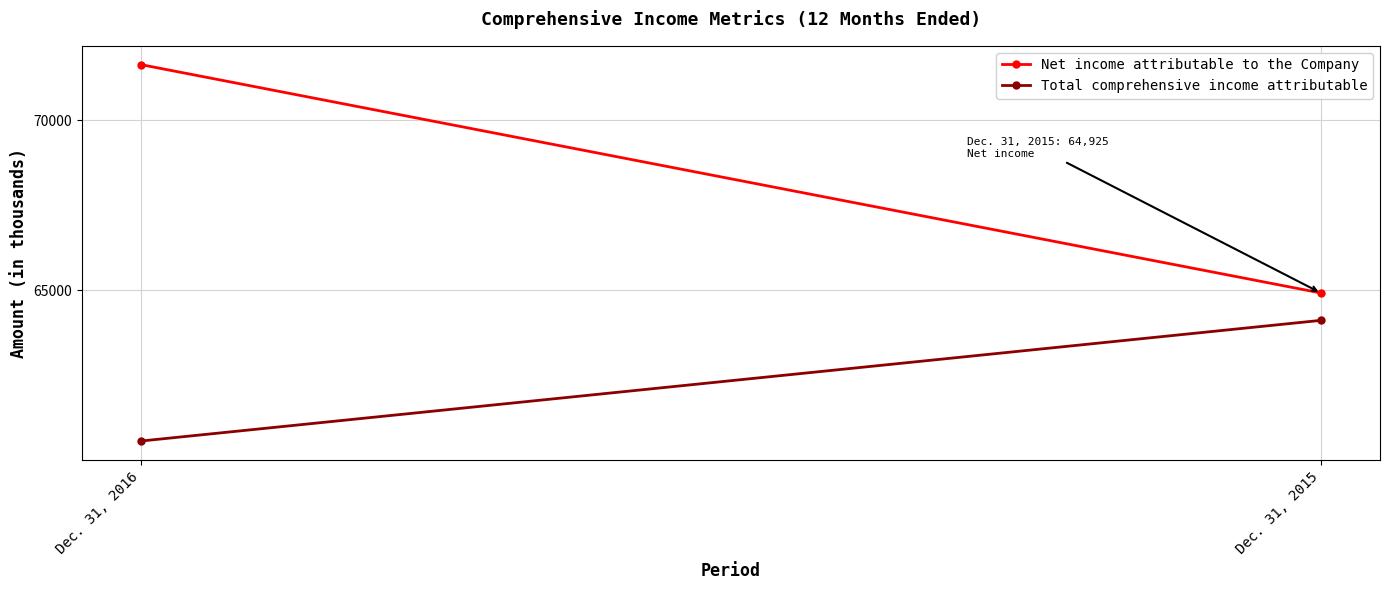

Which has a higher value, Dec. 31, 2015 or Dec. 31, 2016?

Dec. 31, 2016